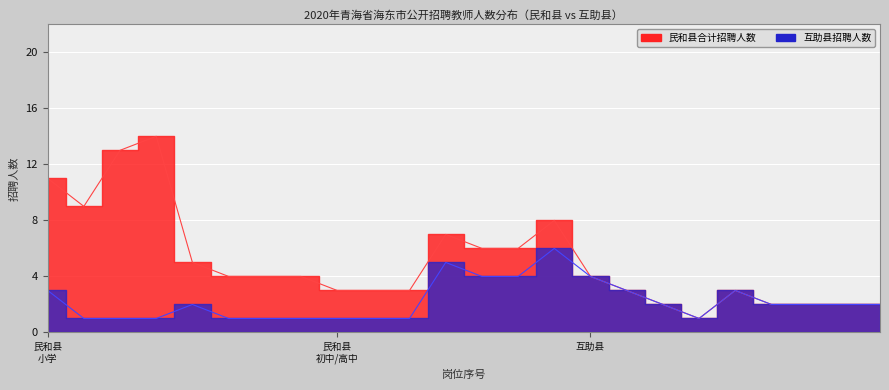

How many points are higher than both their immediate neighbors (excluding endpoints)?

4